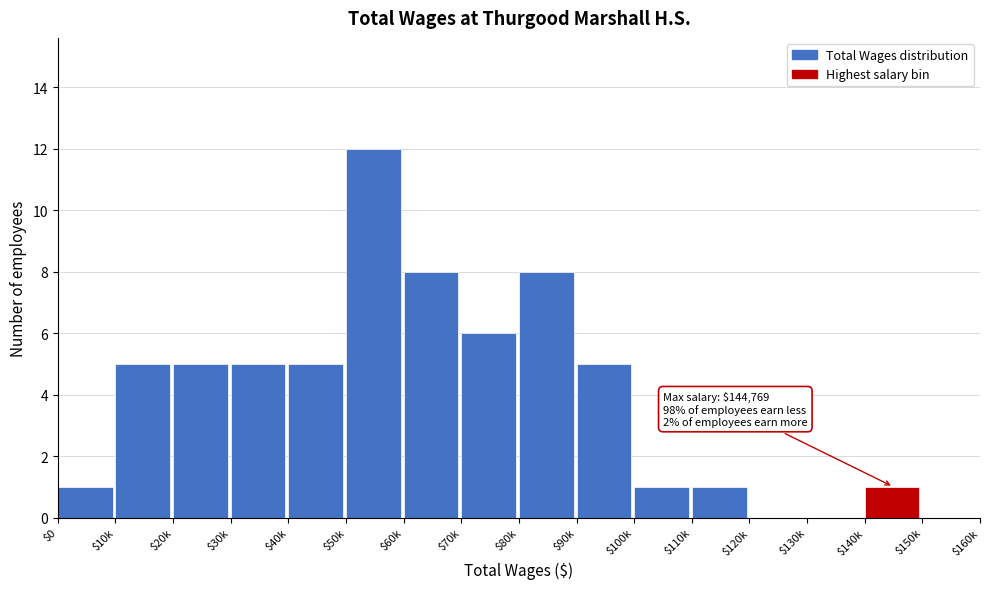

What is the greatest value displayed?

12